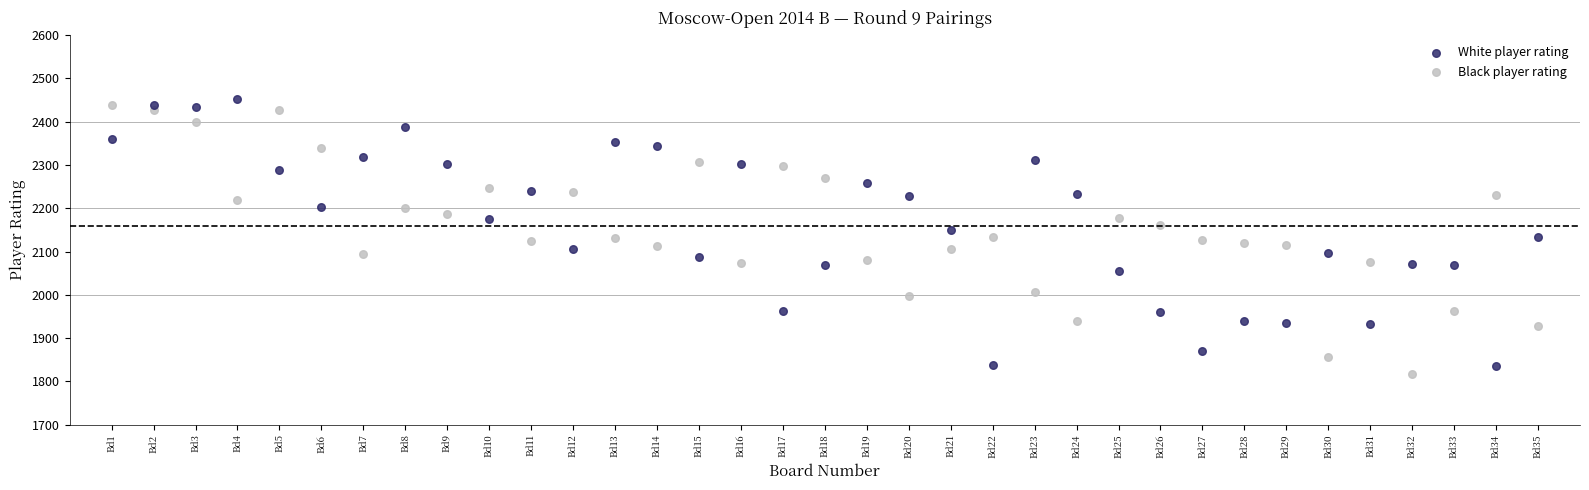

Which series contains the highest Y value?

White player rating